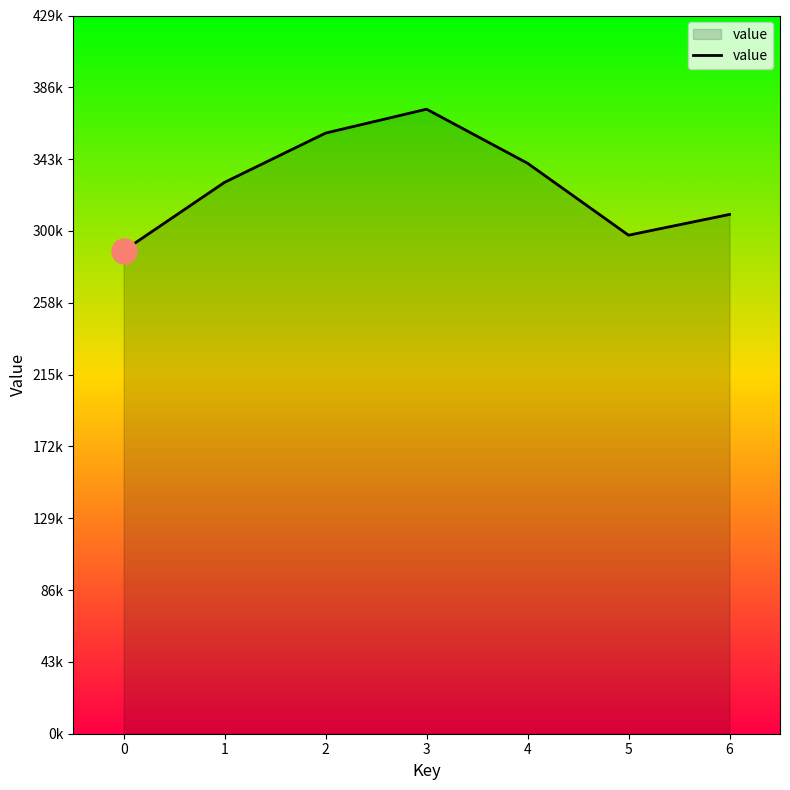

What value does the data have at 5?

297930